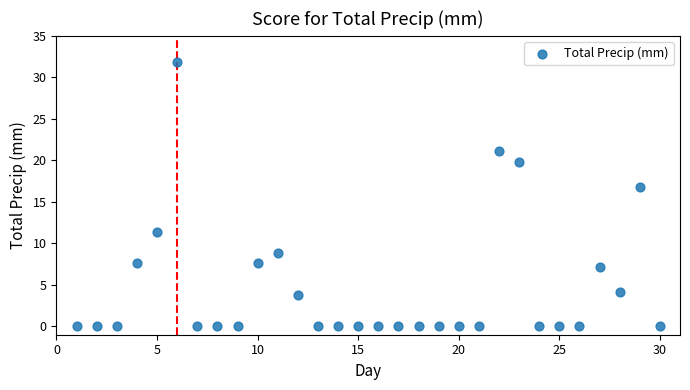

What Y value in the scatter plot is closest to 15?

16.8